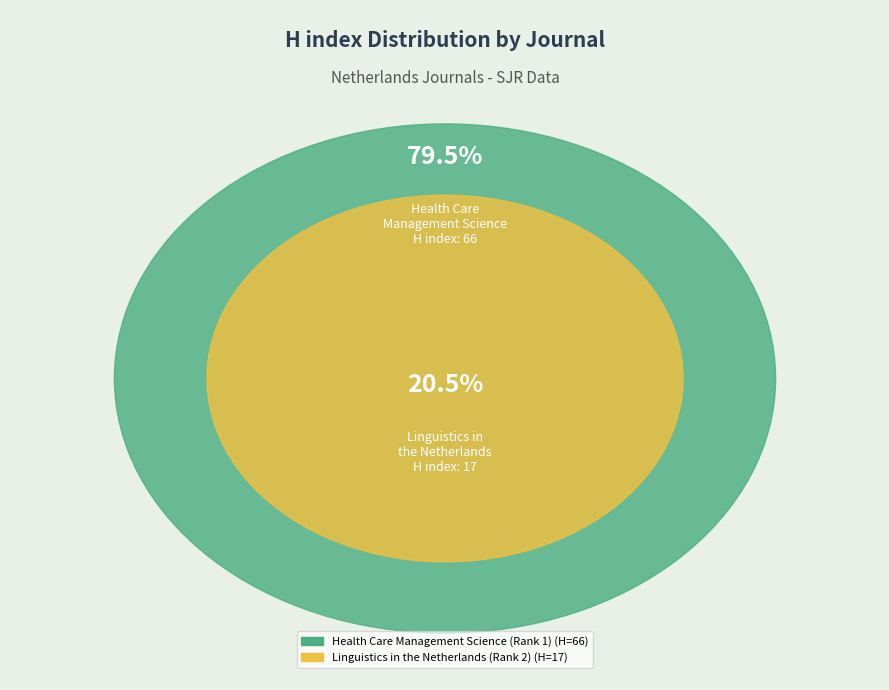

What is the total percentage of Health Care Management Science (Rank 1) and Linguistics in the Netherlands (Rank 2)?

100.0%